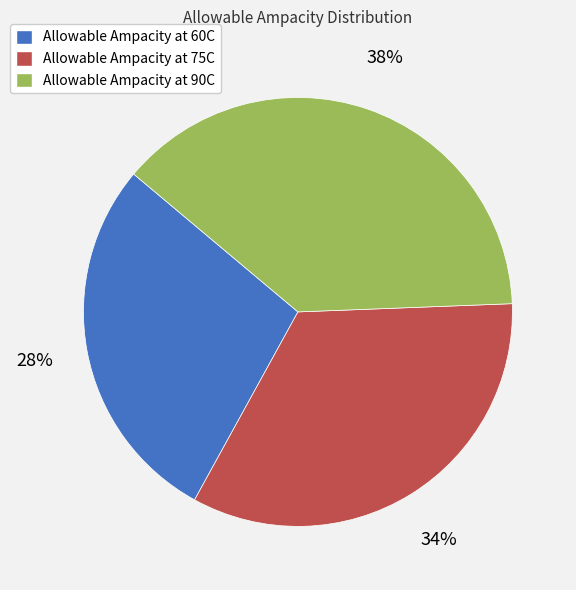

Count the number of slices in the pie.

3